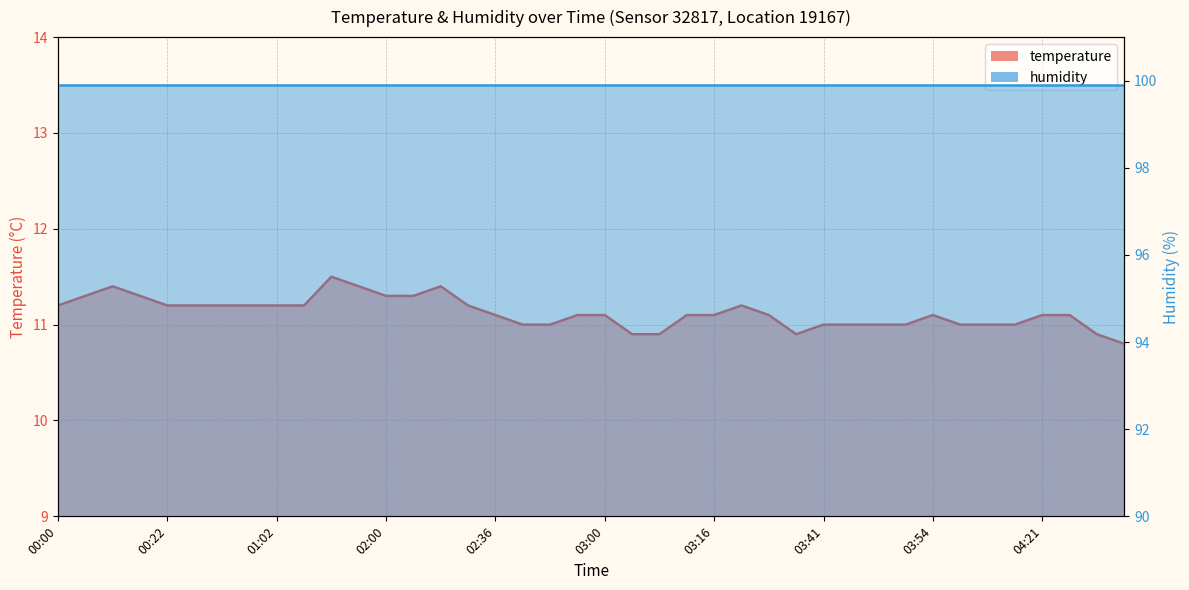

At which category does the chart reach its peak across all series?

01:35